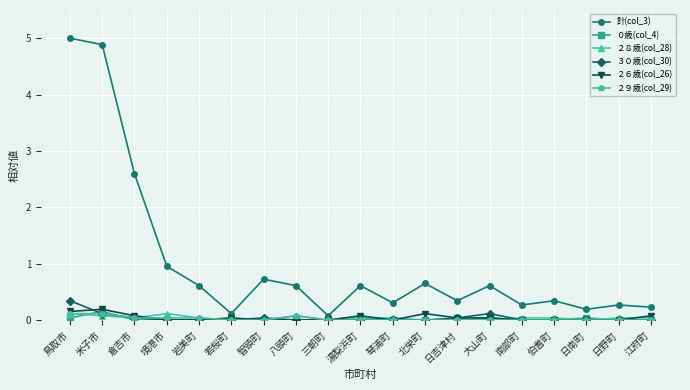

Which series has the largest total across all categories?

計(col_3)